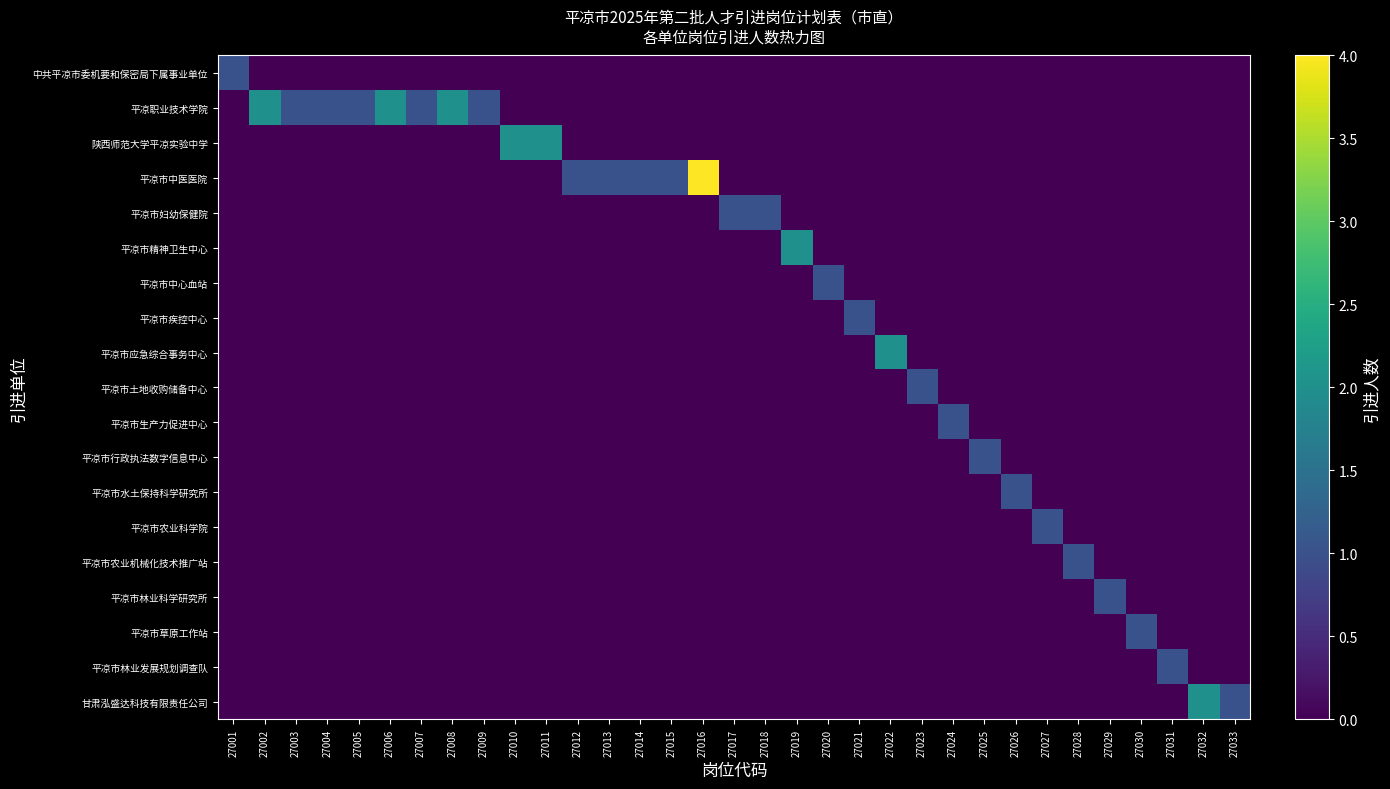

Which series has the widest spread of values?

平凉市中医医院